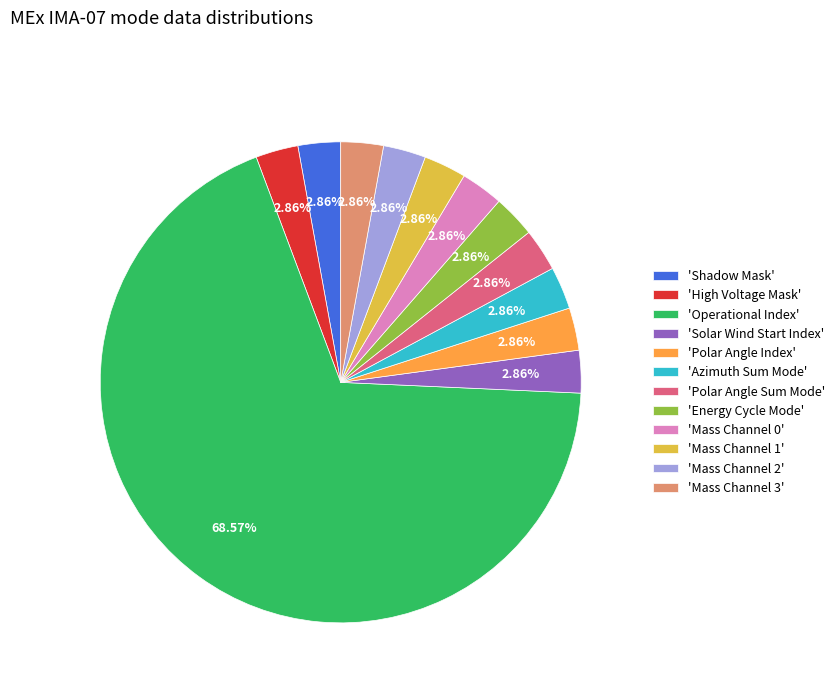

Is there any slice that represents more than half of the pie?

Yes